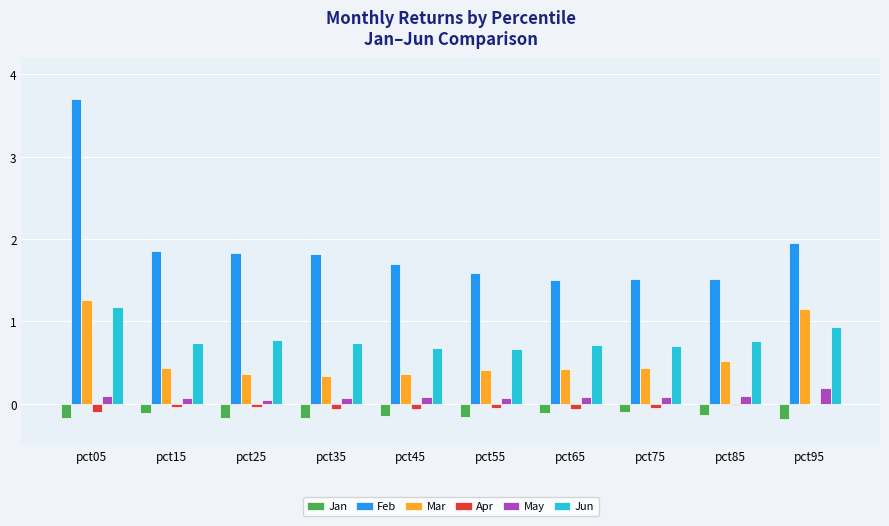

Which series has the widest spread of values?

Feb